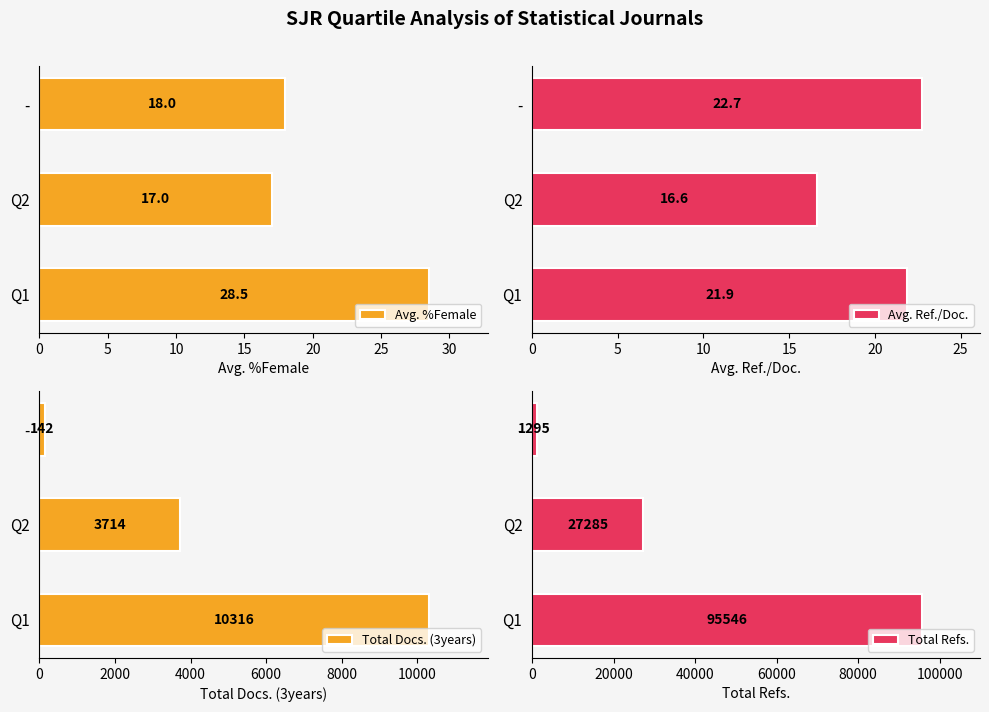

How many bars are there in total?

12